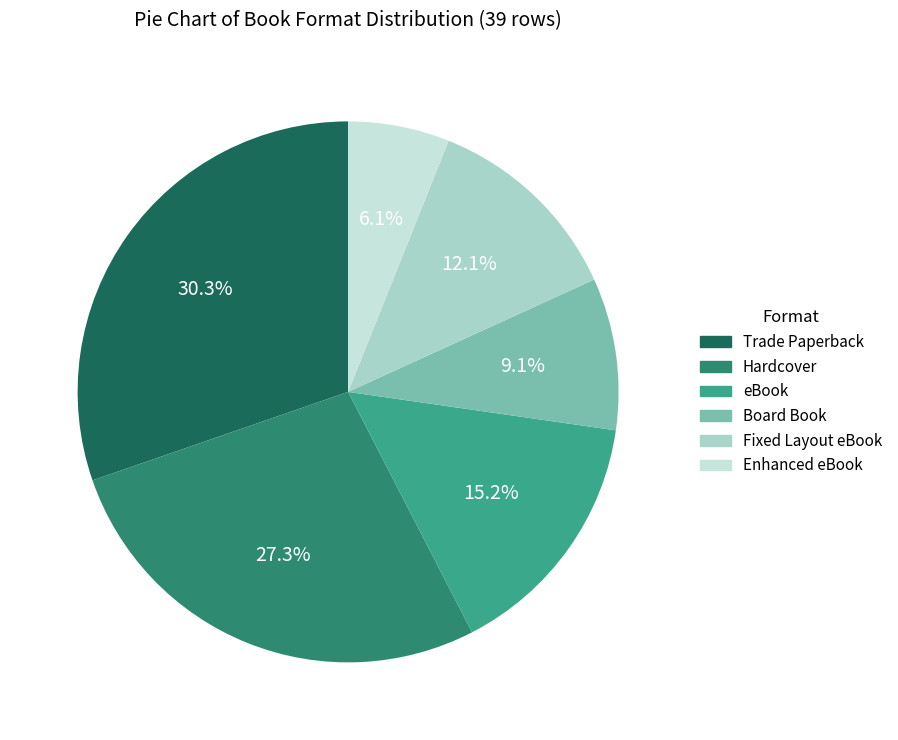

Combined, do Hardcover and Board Book account for over 50%?

No